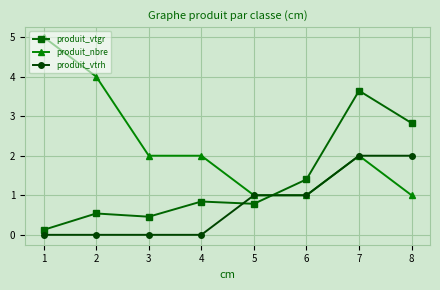

Which series has the widest spread of values?

produit_nbre